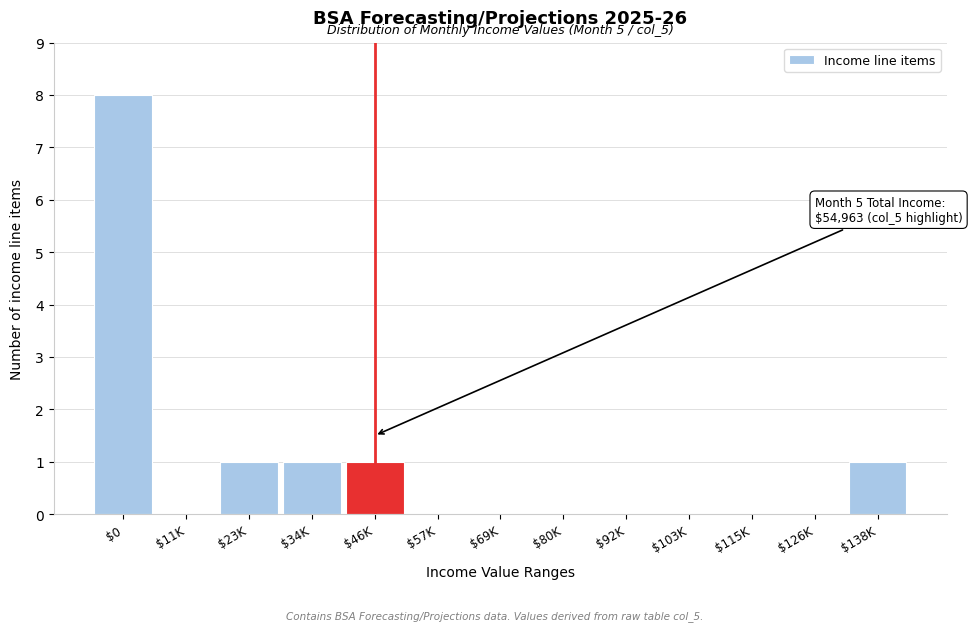

What is the sum of all values?

12